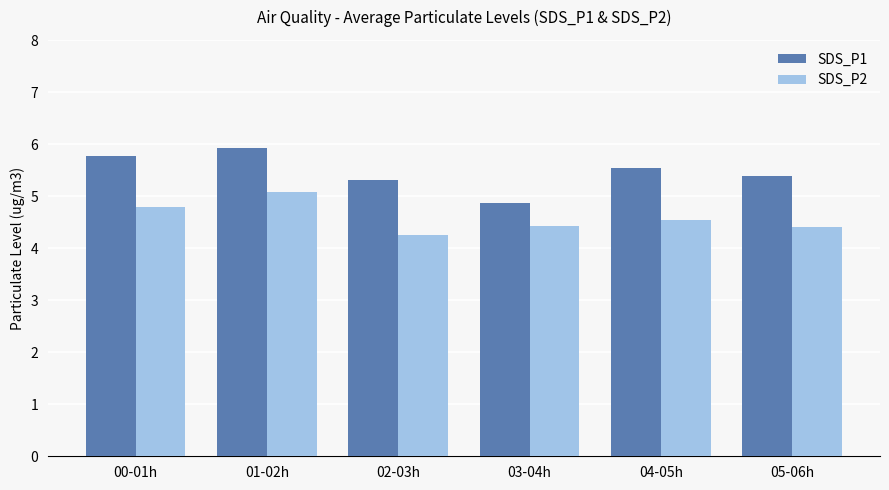

The SDS_P2 series shows 9.1 at 01-02h. True or false?

False